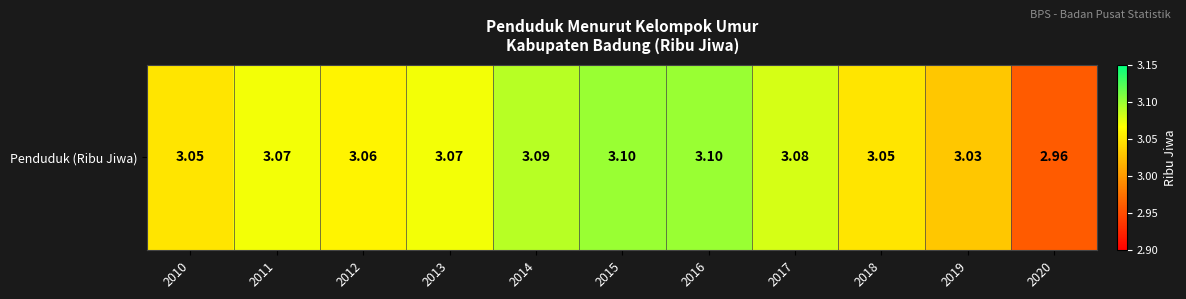

The chart shows a value of 4.0 at 2012. True or false?

False